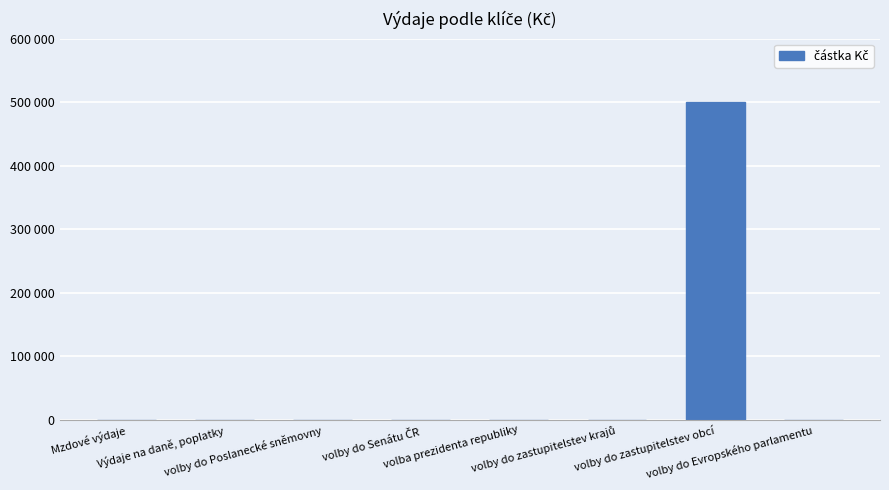

The chart shows a value of 0 at volba prezidenta republiky. True or false?

True